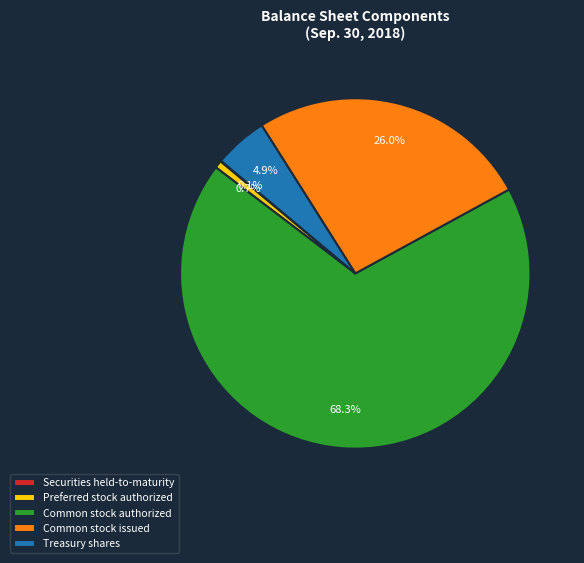

To the nearest percent, what is the average slice percentage?

20%